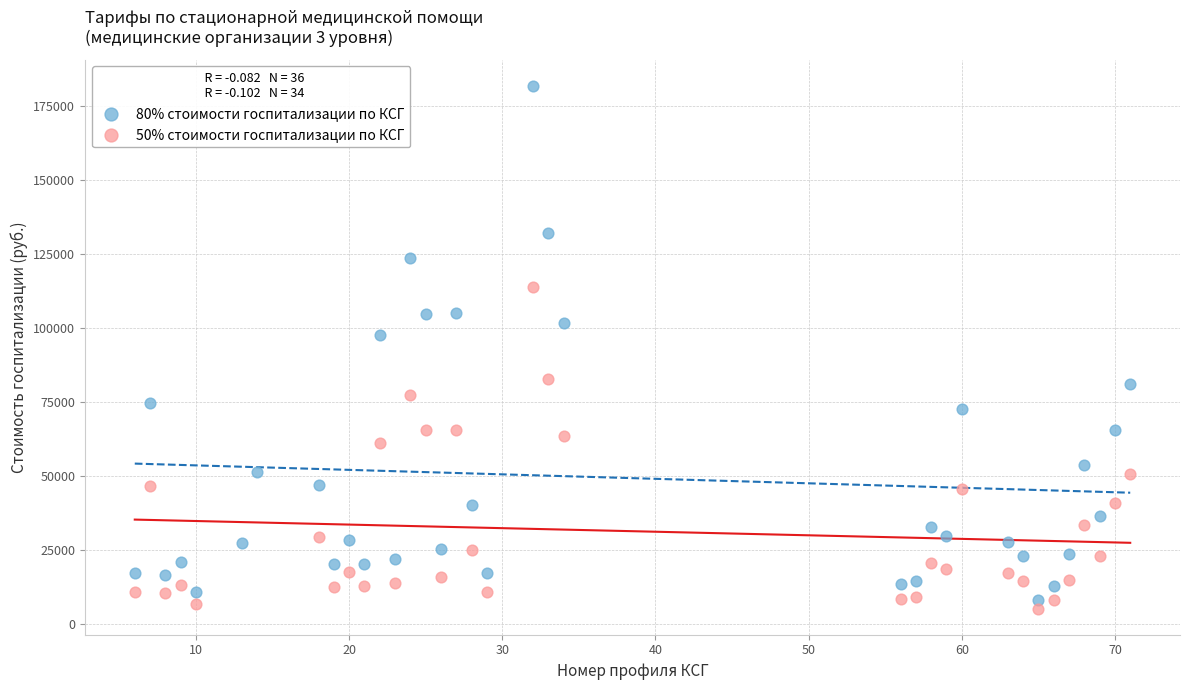

Which series reaches the maximum Y coordinate?

80% стоимости госпитализации по КСГ